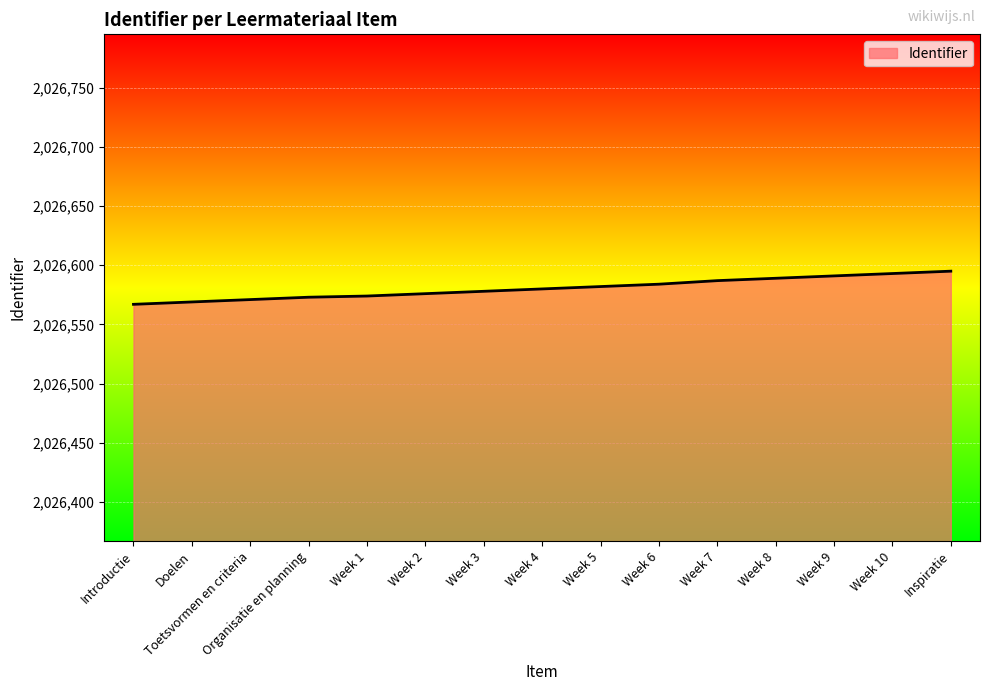

What is the minimum value shown in the chart?

2026567